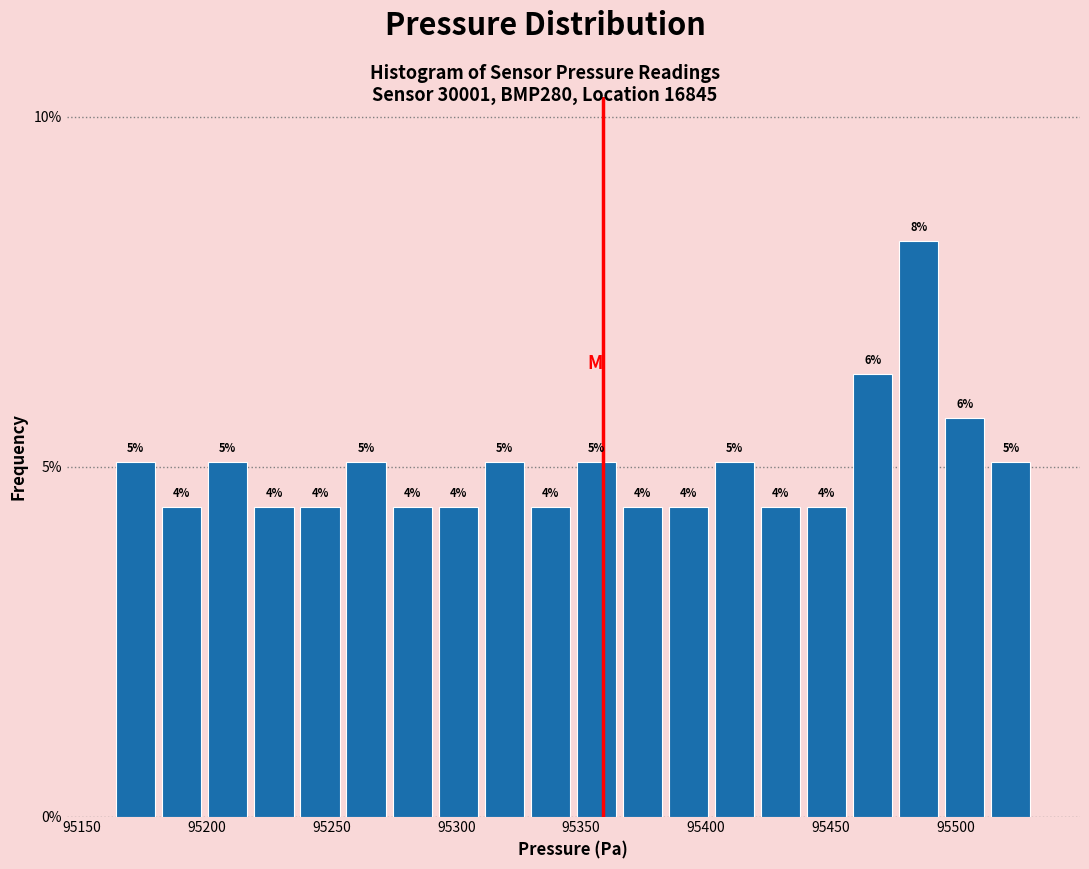

Around what value on the x-axis is the tallest bar? Give the approximate position of its centre, as read against the axis.

95485